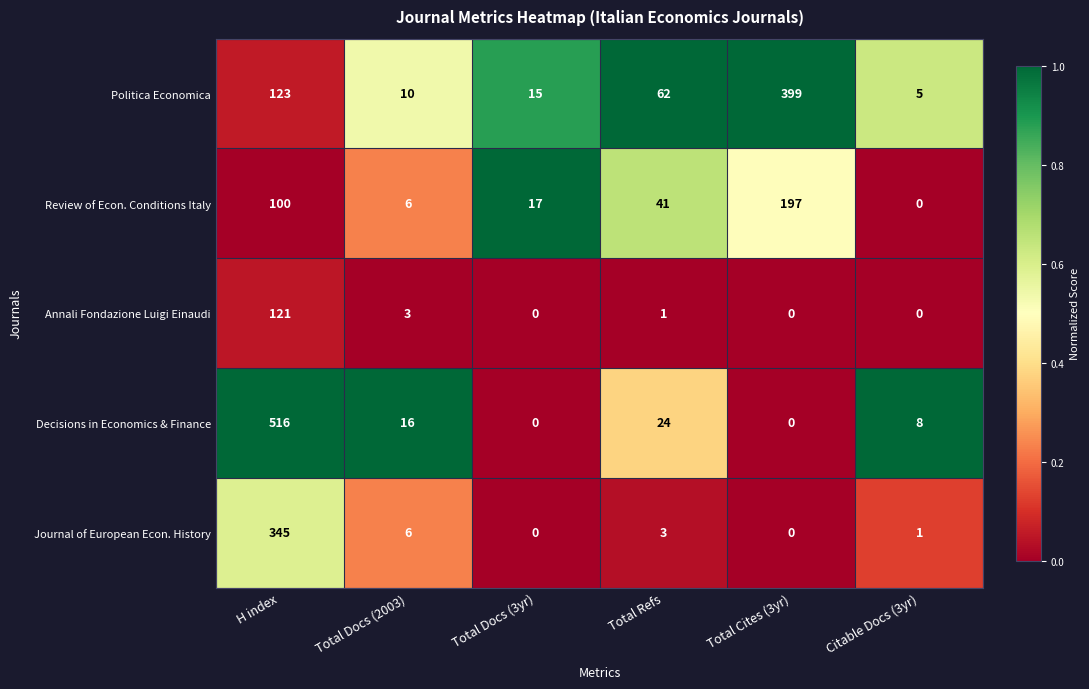

At which label does Review of Econ. Conditions Italy reach its minimum?

Citable Docs (3yr)